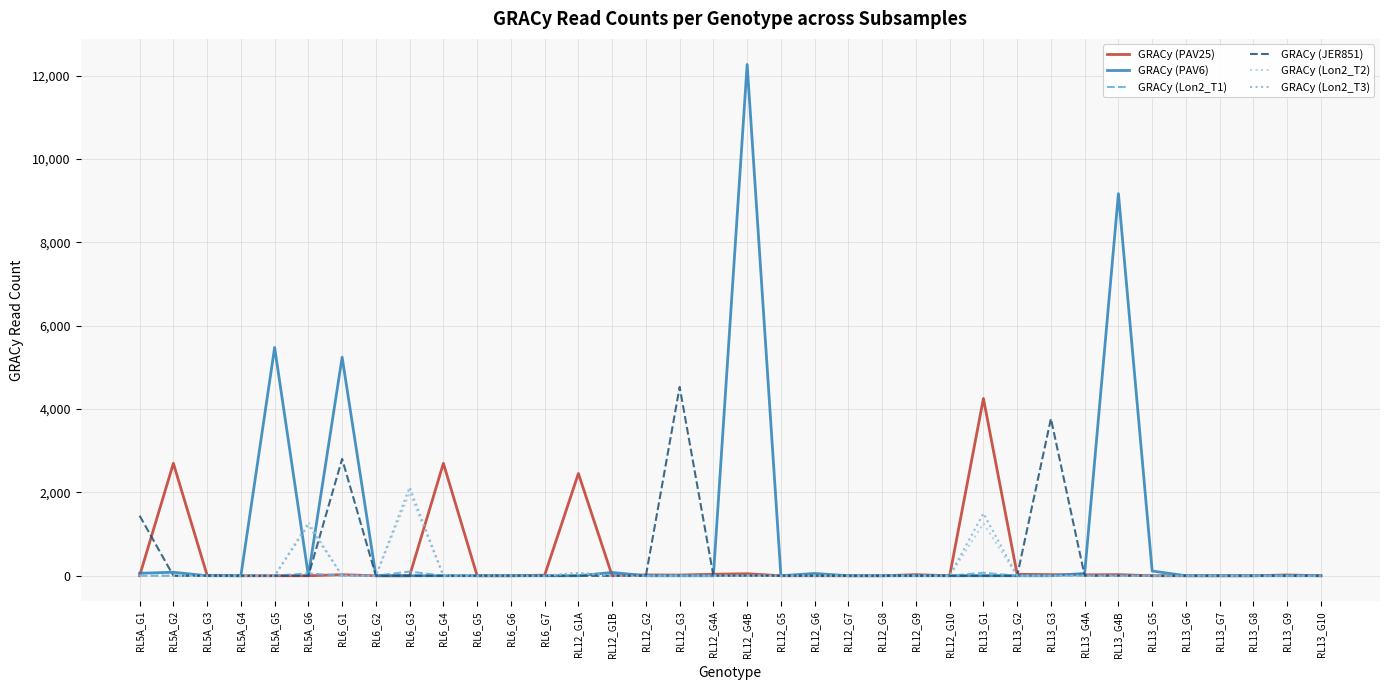

In GRACy (PAV25), how many points are higher than both neighbors (excluding endpoints)?

10